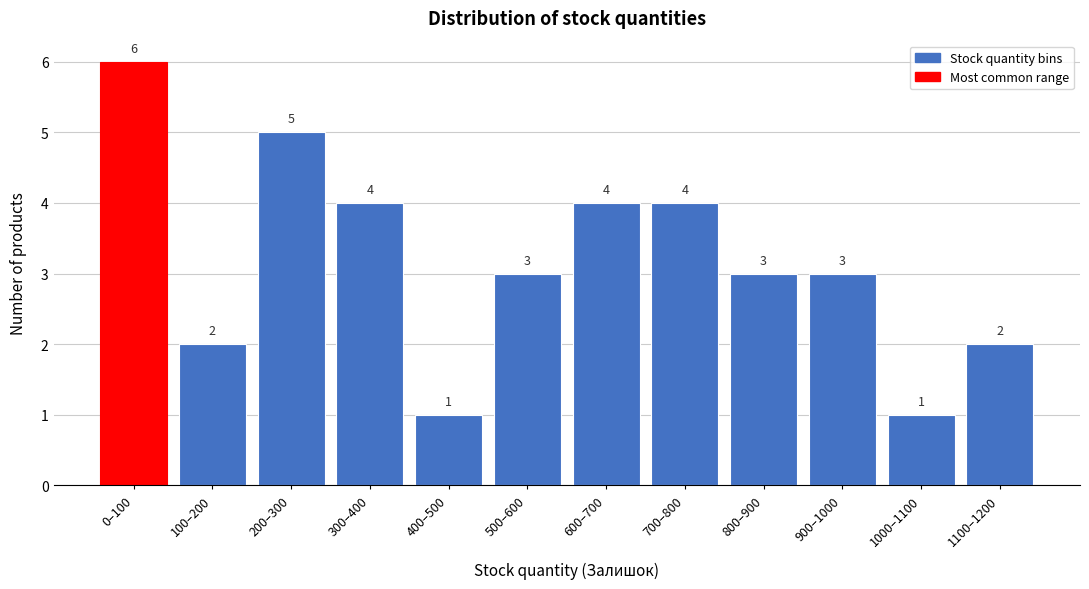

Reading left to right, list all the values displayed in this chart.

6	2	5	4	1	3	4	4	3	3	1	2